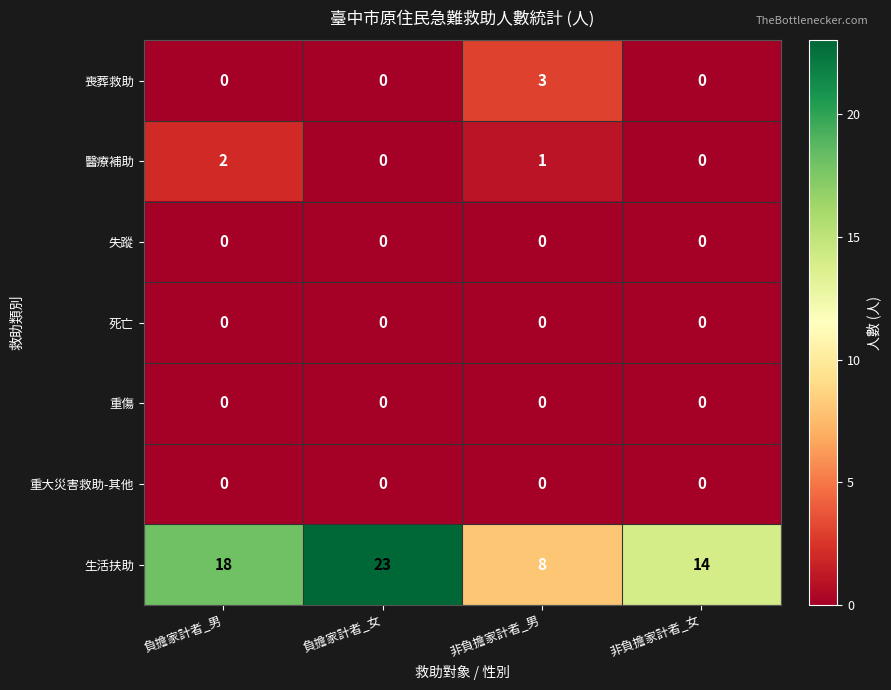

The 失蹤 series shows 0 at 非負擔家計者_男. True or false?

True